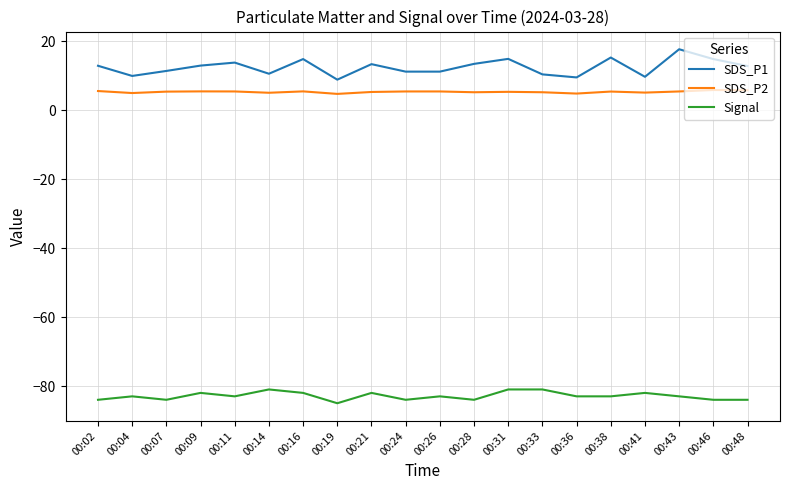

Rank the series at 00:16 from highest to lowest value.

SDS_P1, SDS_P2, Signal